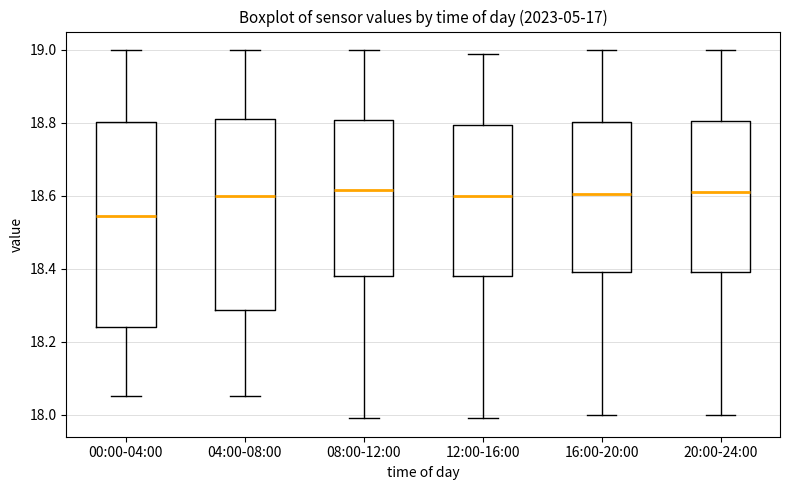

Which box has the lowest median line?

00:00-04:00